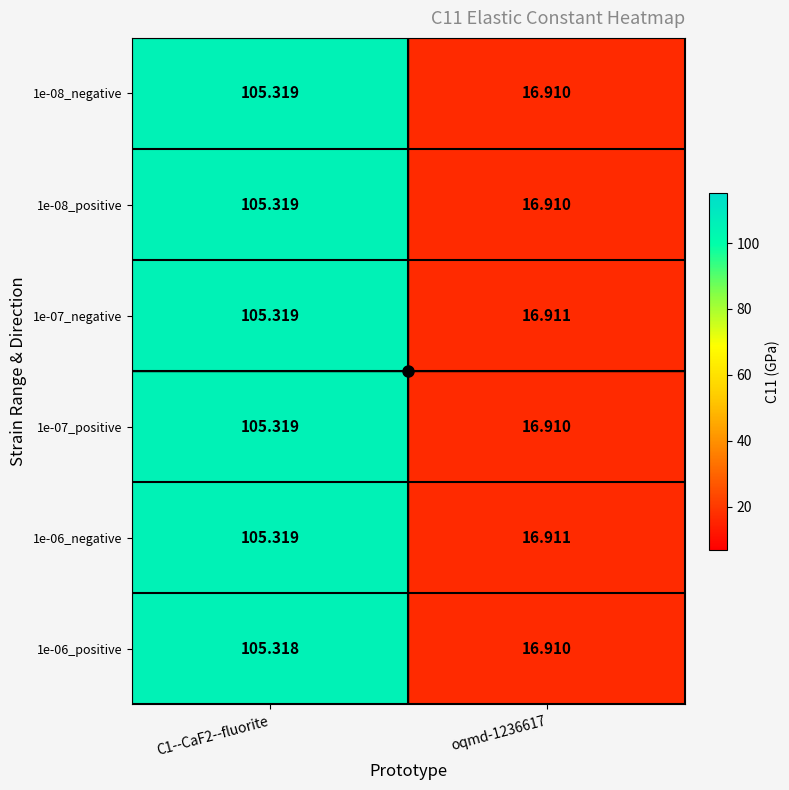

Is the value of 1e-07_positive at oqmd-1236617 greater than the value of 1e-08_negative at C1--CaF2--fluorite?

No